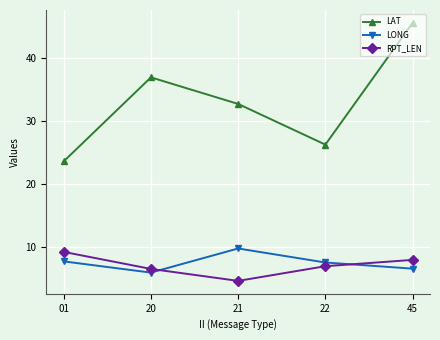

The LAT series shows 53.1 at 21. True or false?

False